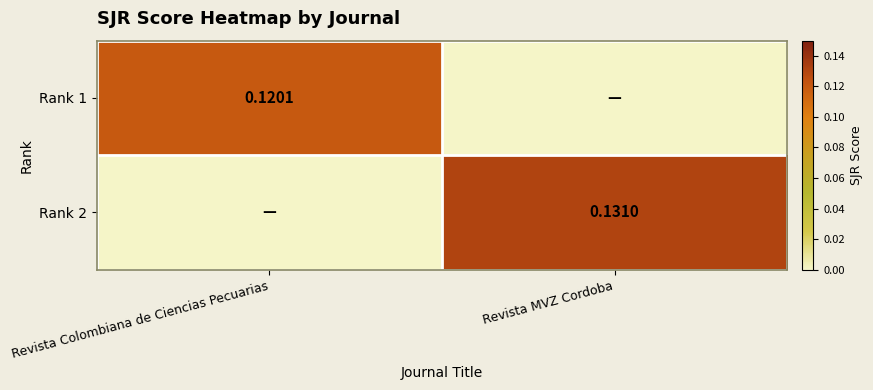

Is the value of Rank 1 at Revista Colombiana de Ciencias Pecuarias greater than the value of Rank 2 at Revista MVZ Cordoba?

No